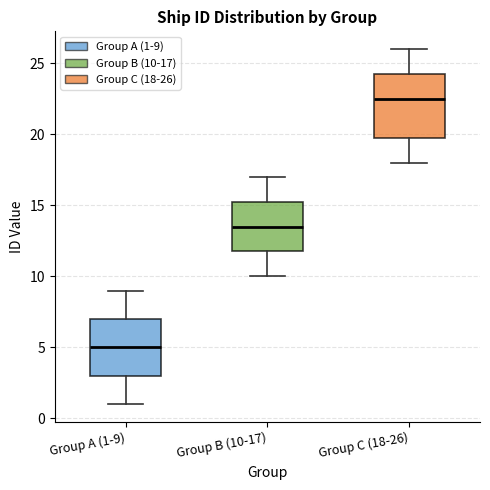

Comparing the boxes themselves (not the whiskers), which one is the tallest?

Group C (18-26)